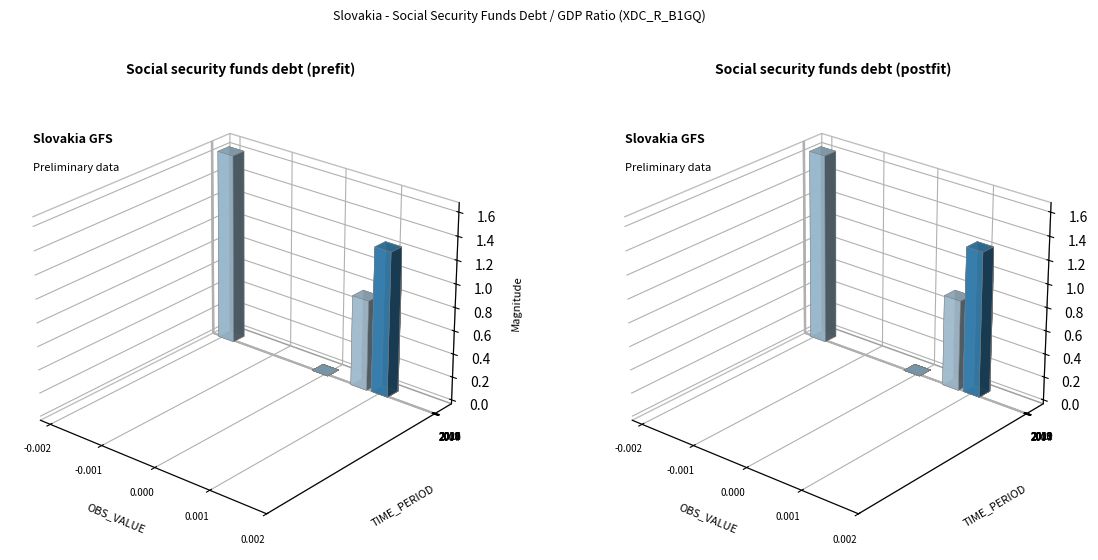

List the labels in order of value, largest first.

2015, 2016, 2017, 2018, 2020, 2019, 2021, 2022, 2004, 2006, 2007, 2008, 2009, 2010, 2011, 2012, 2013, 2014, 2005